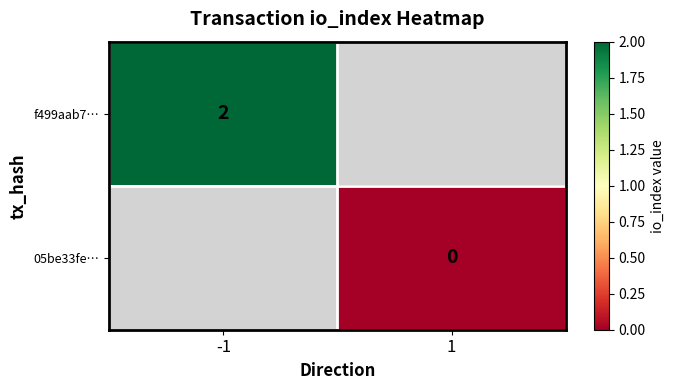

Is it true that f499aab7… equals 2 at -1?

True